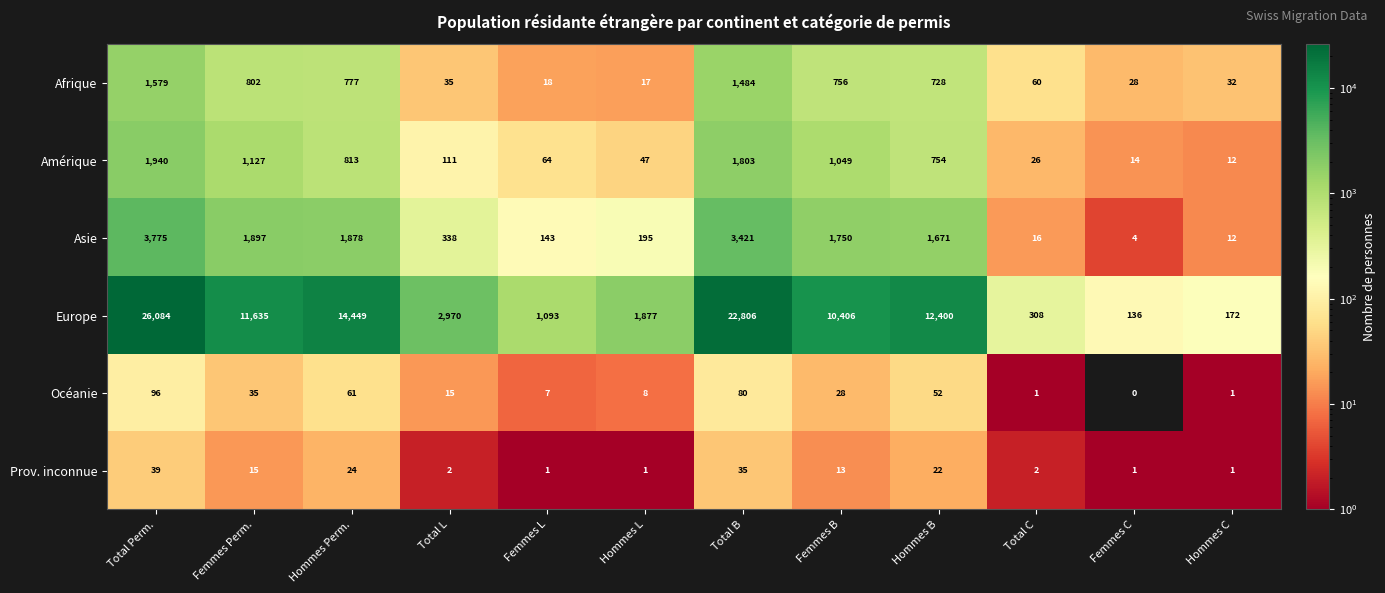

Which category has the highest value across all series?

Total Perm.